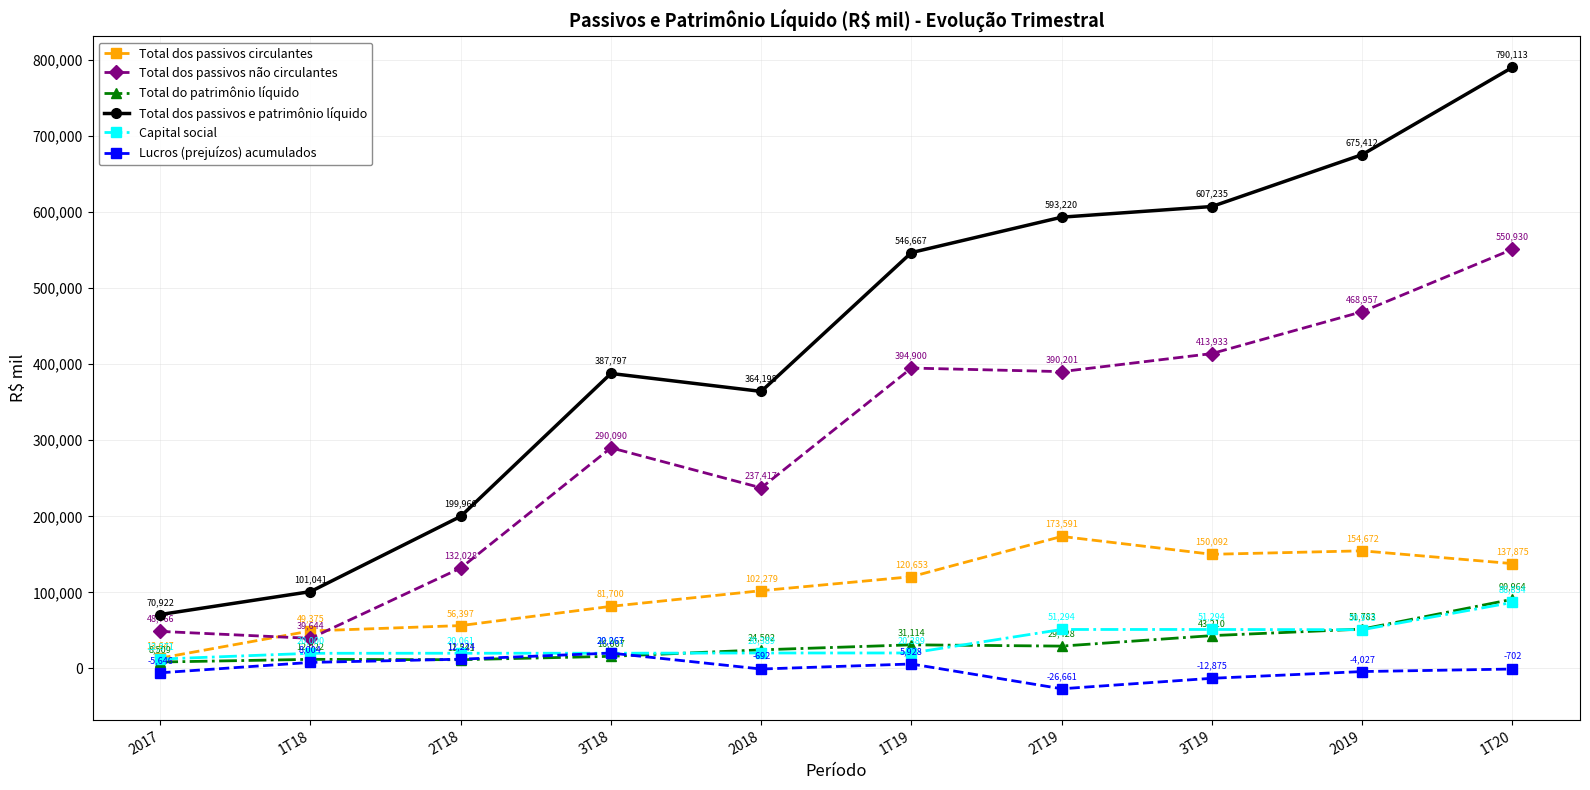

Is it true that Total dos passivos e patrimônio líquido equals 790113.0 at 1T20?

True